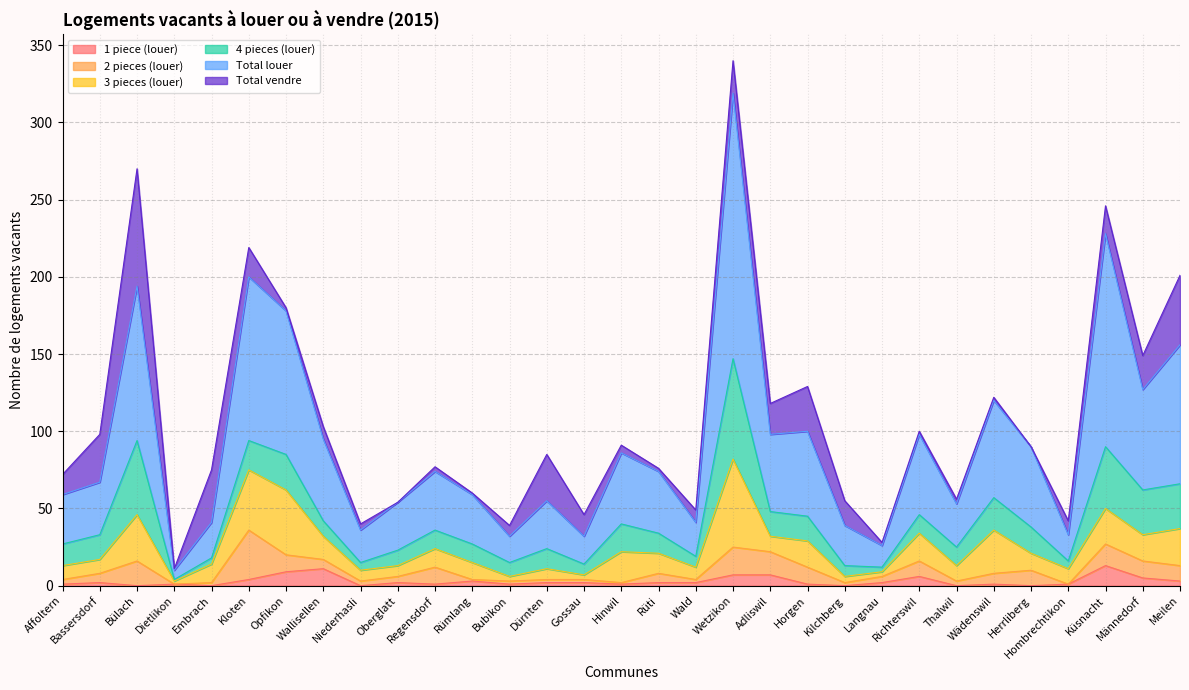

What are all the series names shown in the legend?

1 piece (louer), 2 pieces (louer), 3 pieces (louer), 4 pieces (louer), Total louer, Total vendre